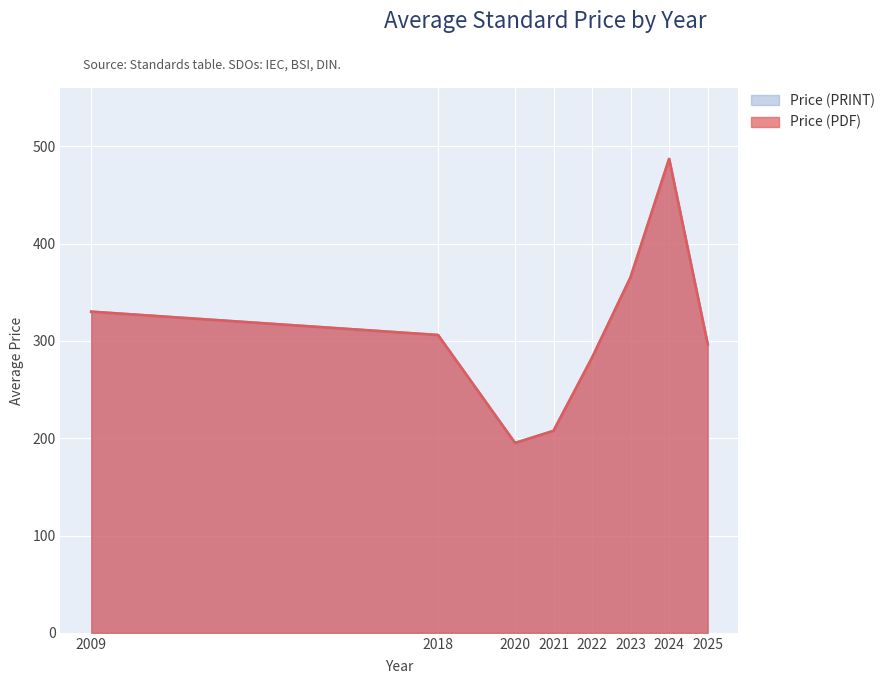

What are all the series names shown in the legend?

Price (PDF), Price (PRINT)